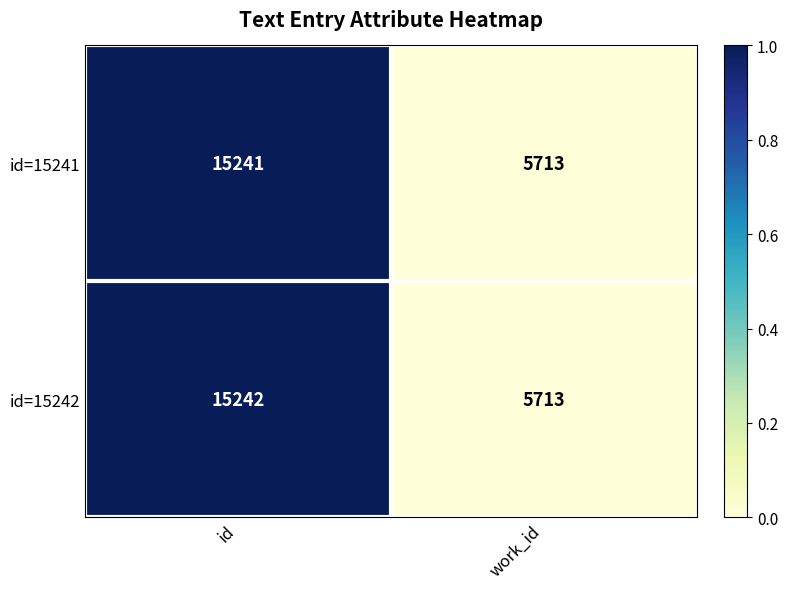

What value does the id=15241 series have at id, to the nearest 100?

15200